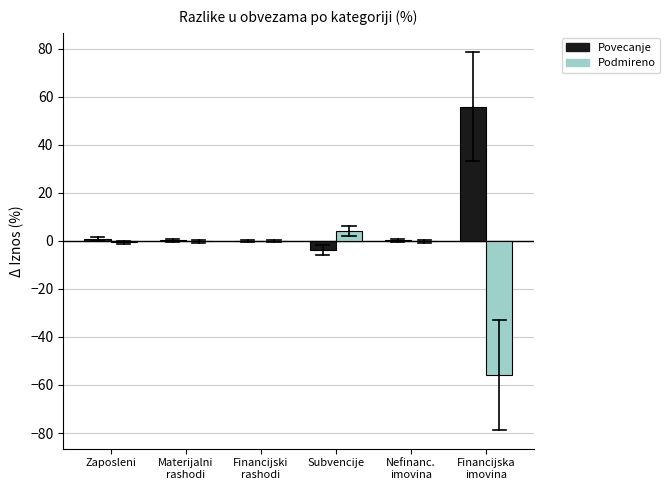

What is the maximum value shown in the chart?

55.8